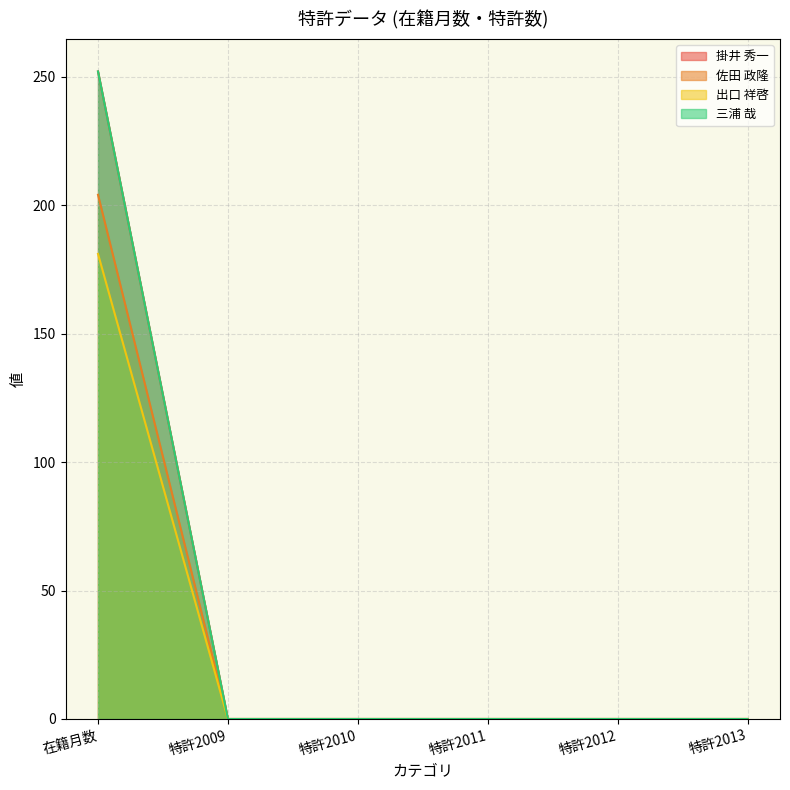

Which category has the lowest value in the 三浦 哉 series?

特許2009